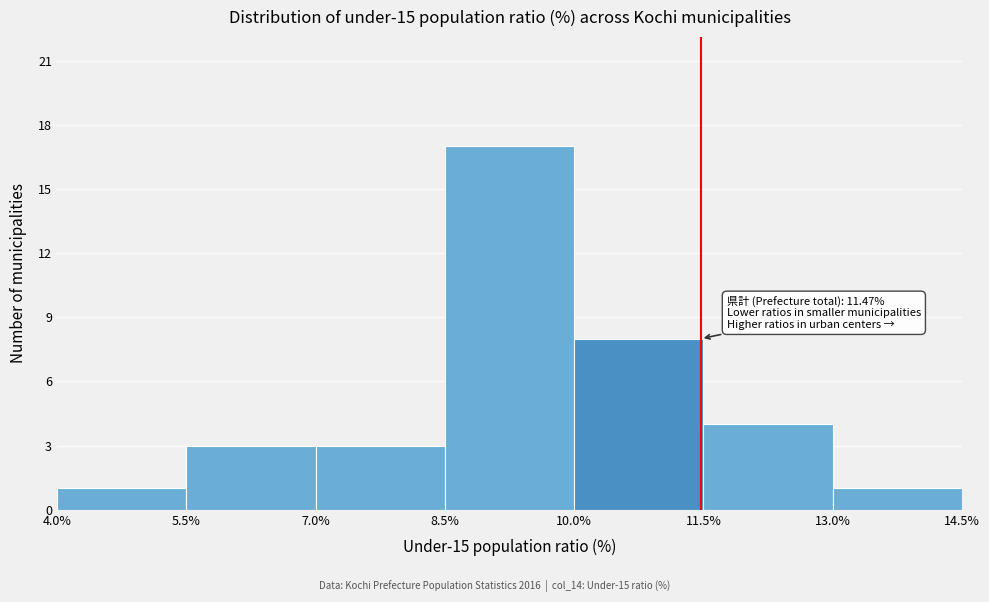

Which range on the x-axis has the tallest bar?

8.5% to 10.0%